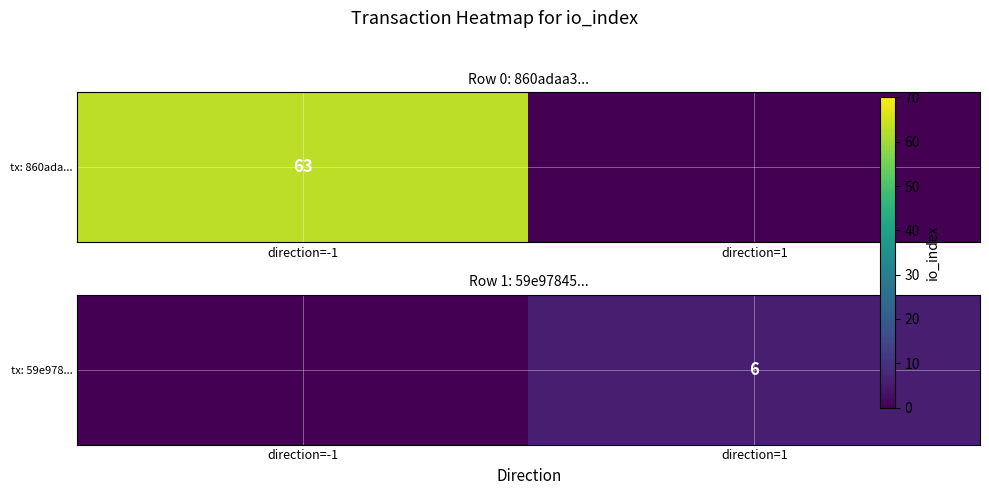

How many categories are shown in the chart?

2